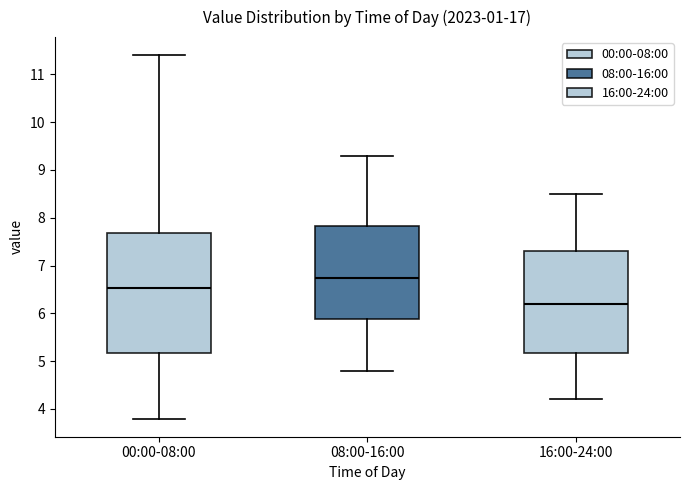

Reading left to right, transcribe this box plot: for each box, give where its median line is, the range the box spans, and where its two whiskers end, as read against the y-axis. The values are not printed on the chart, so give them approximately, as read against the axis.

00:00-08:00: median 6.5, box 5.2 to 7.7, whiskers 3.8 to 11.4
08:00-16:00: median 6.8, box 5.9 to 7.8, whiskers 4.8 to 9.3
16:00-24:00: median 6.2, box 5.2 to 7.3, whiskers 4.2 to 8.5